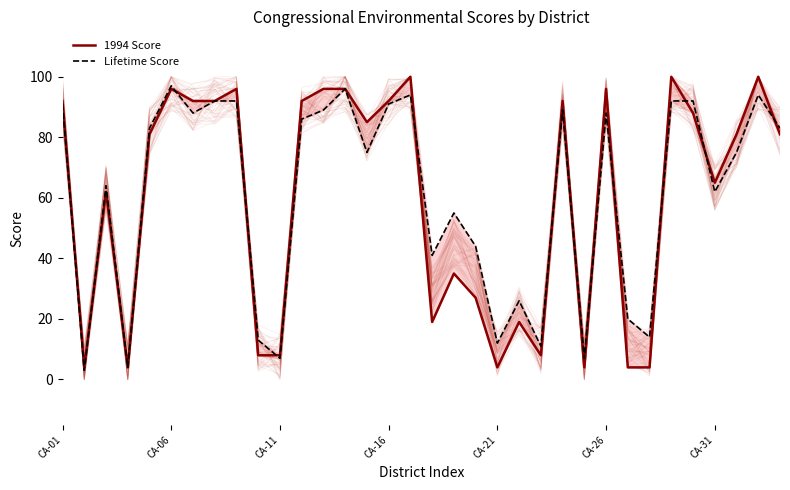

What is the total value across all series at 27?

18